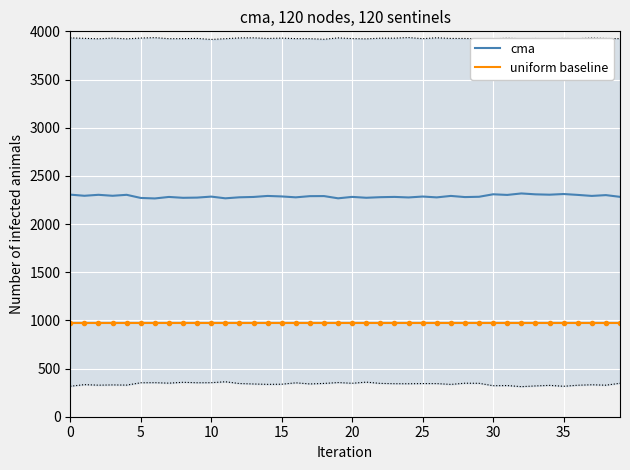

What is the average value of the cma series?

2287.7